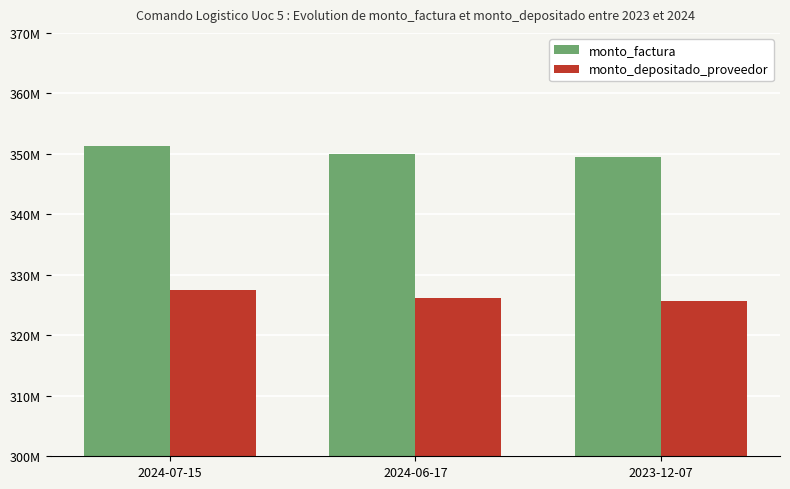

What is the value of the monto_factura bar at the 2nd from the left?

349974200